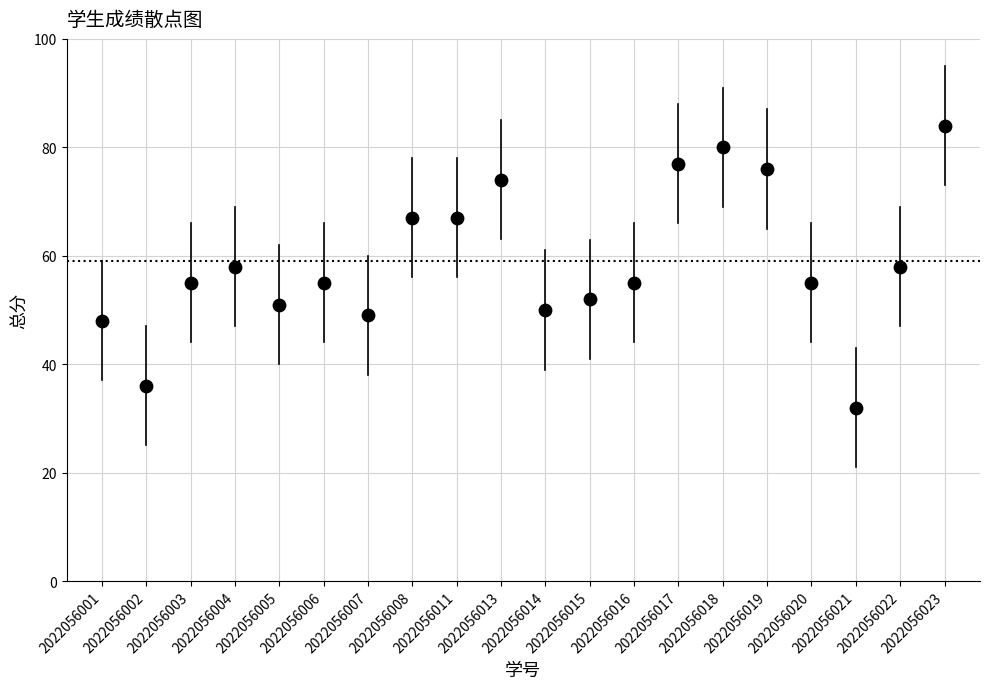

What is the range of Y values (max minus min)?

52